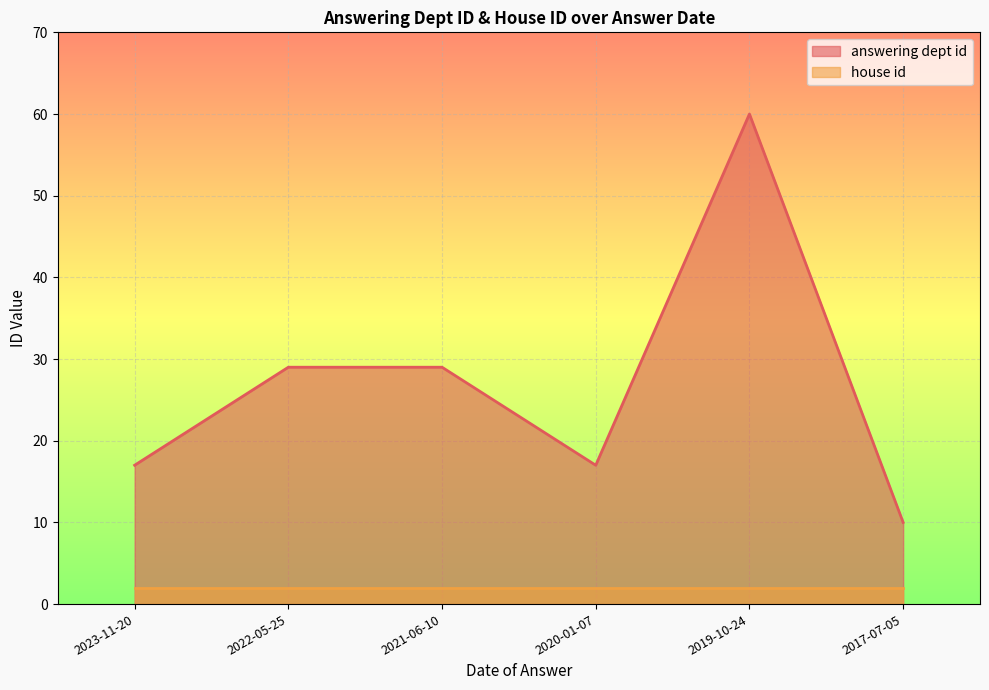

What is the difference between the second highest and minimum values?

19